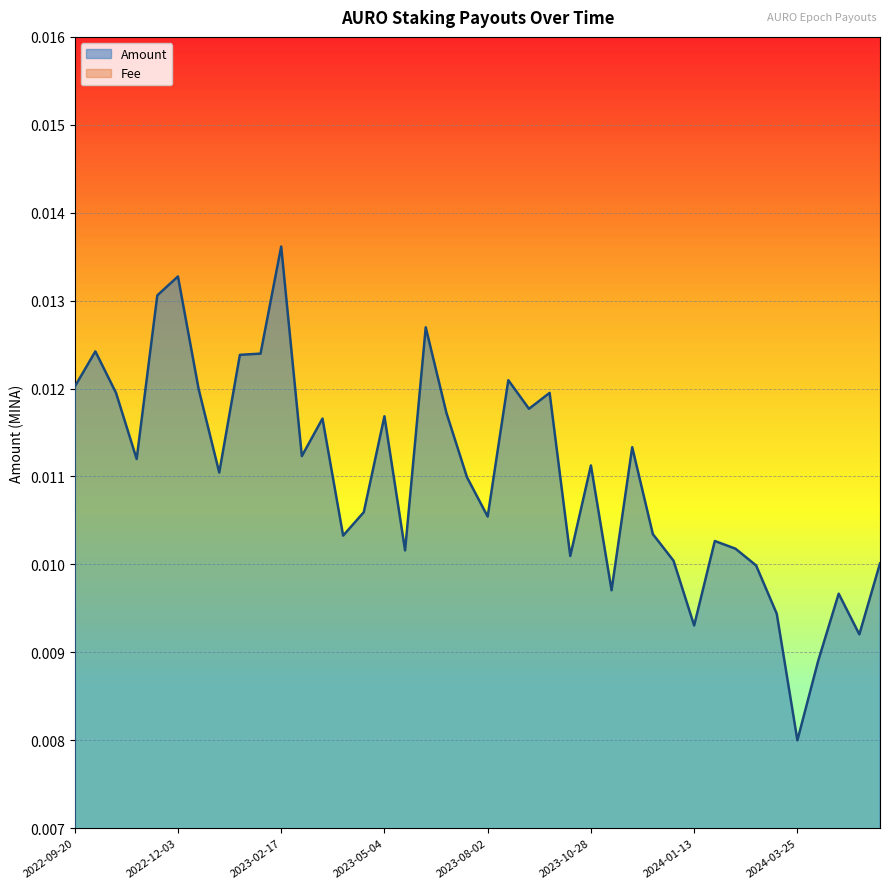

At which category does the chart reach its peak across all series?

2023-02-17